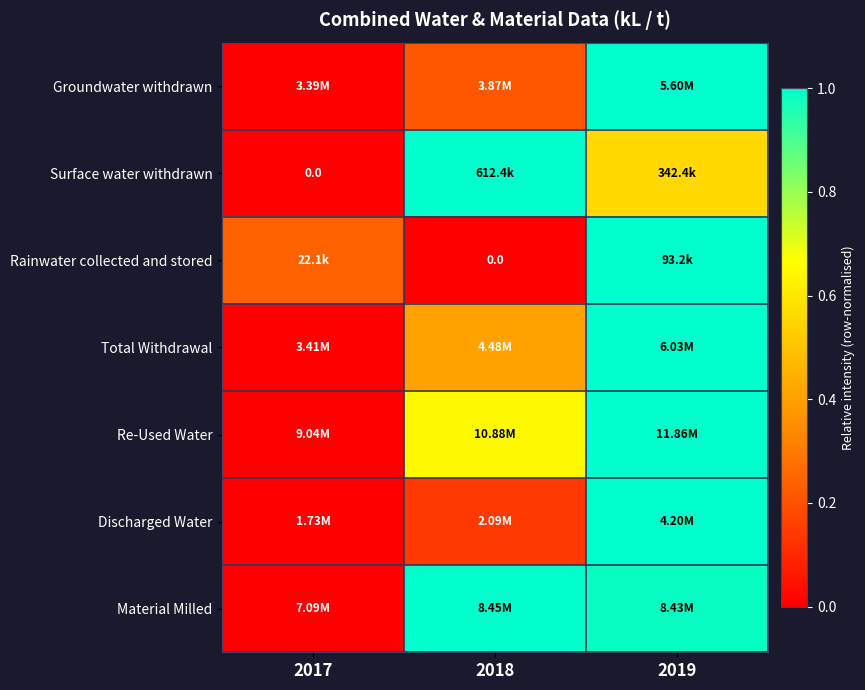

What is the approximate value of Material Milled at 2018?

1.0